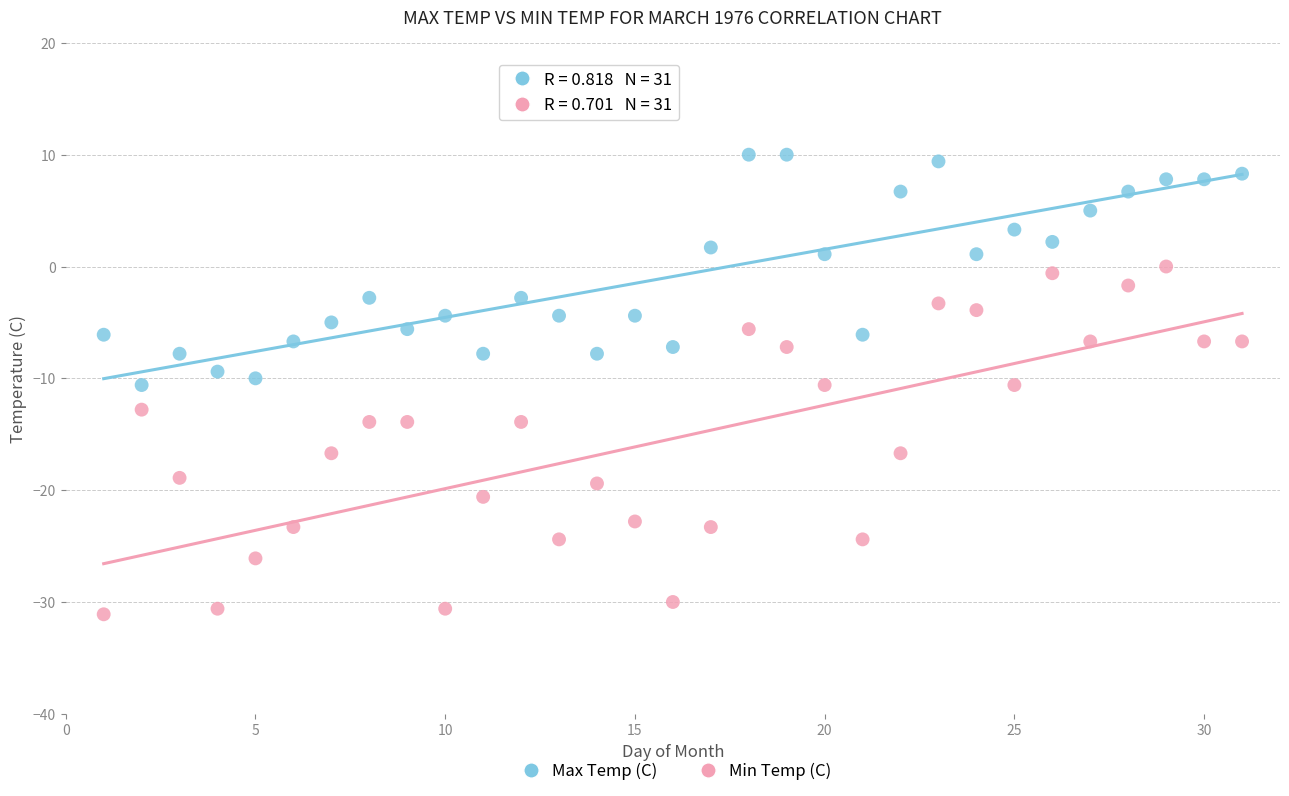

Across all data points, what is the range of X values (max minus min)?

30.0